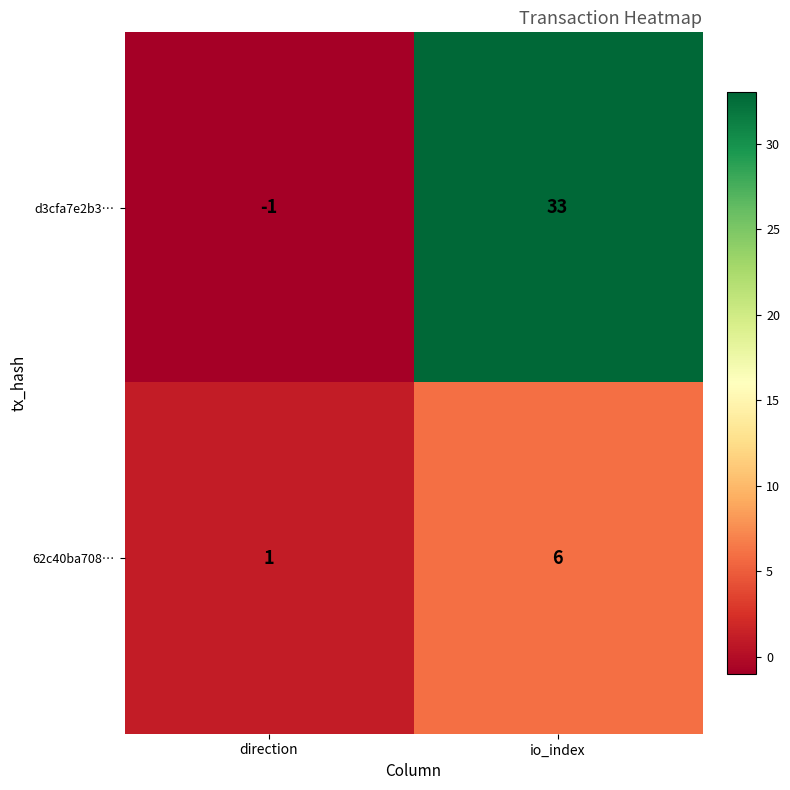

The value of d3cfa7e2b3… at io_index is 33. True or false?

True